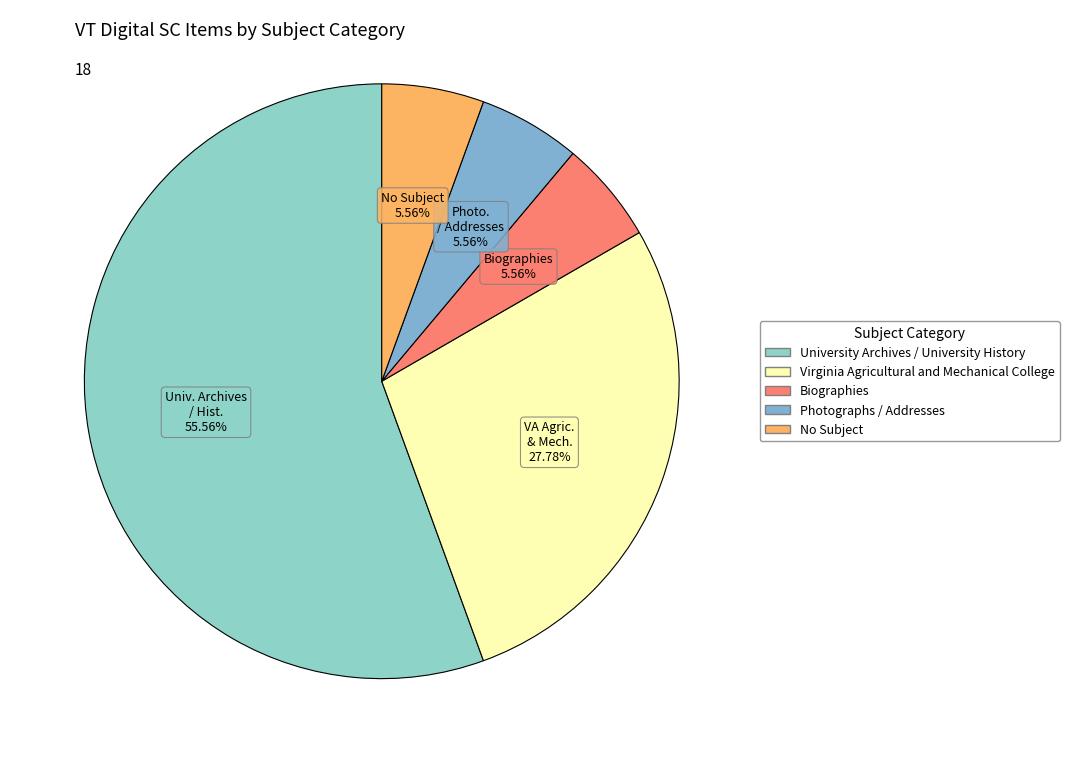

Between No Subject and Virginia Agricultural and Mechanical College, which is larger?

Virginia Agricultural and Mechanical College